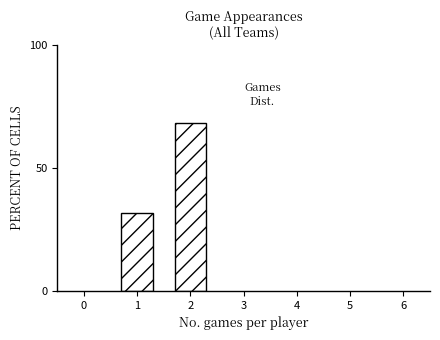

Reading left to right, transcribe all the data shown in this chart.

31.6	68.4